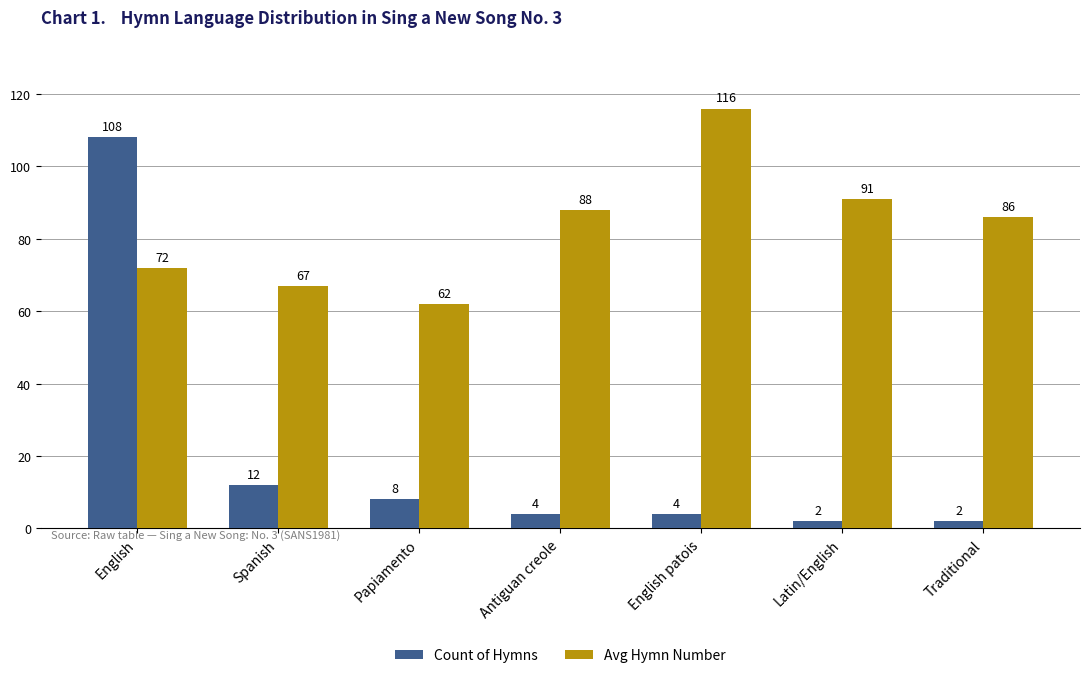

What is the sum of the Avg Hymn Number values at Antiguan creole and Papiamento?

150